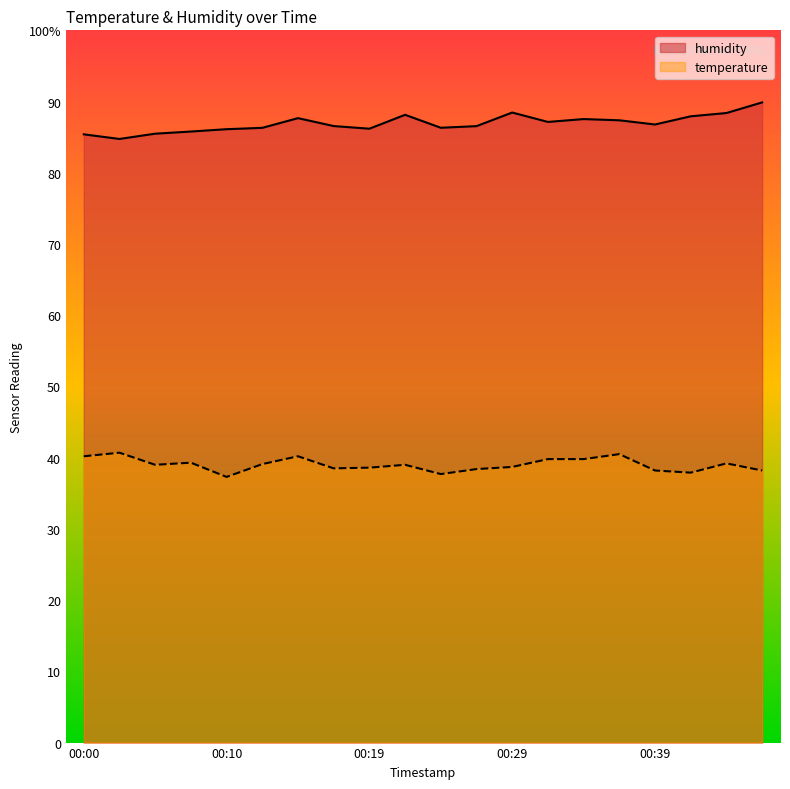

In temperature, how many points are lower than both neighbors (excluding endpoints)?

5